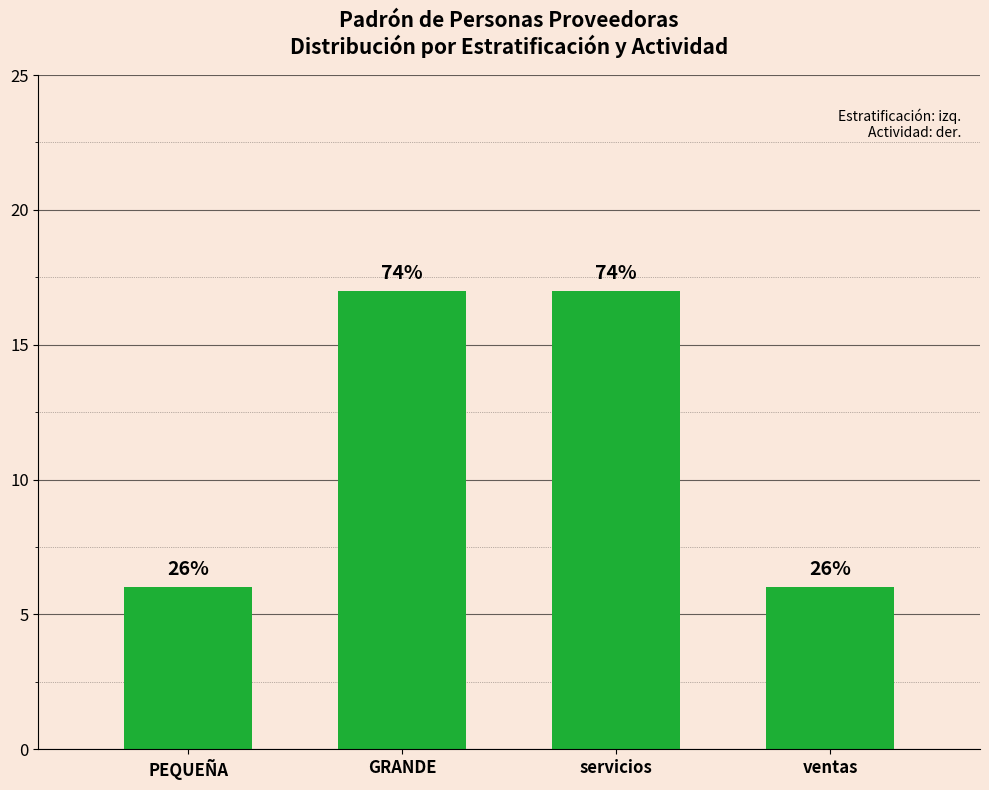

At which category does the chart reach its minimum across all series?

PEQUEÑA